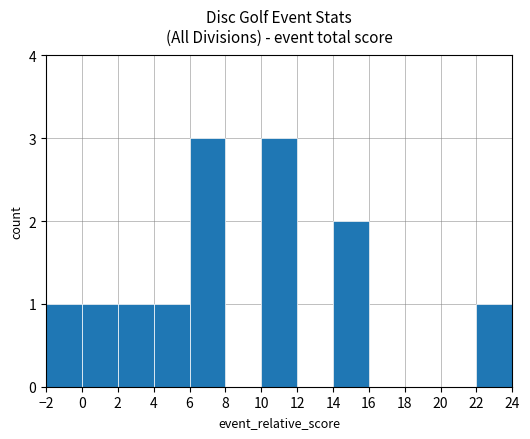

How many values are between 0 and 1?

10